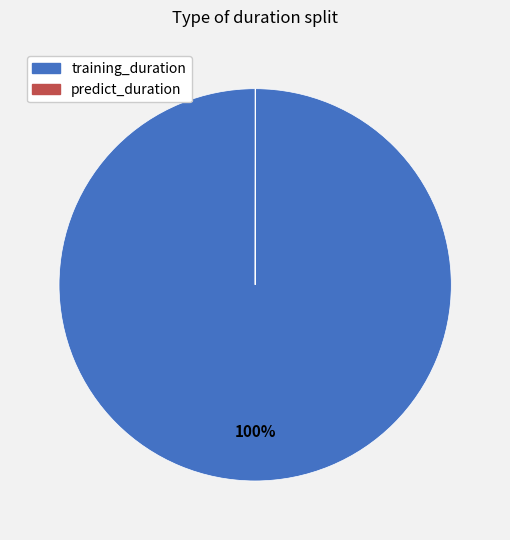

What percentage is the training_duration slice, to the nearest percent?

100%